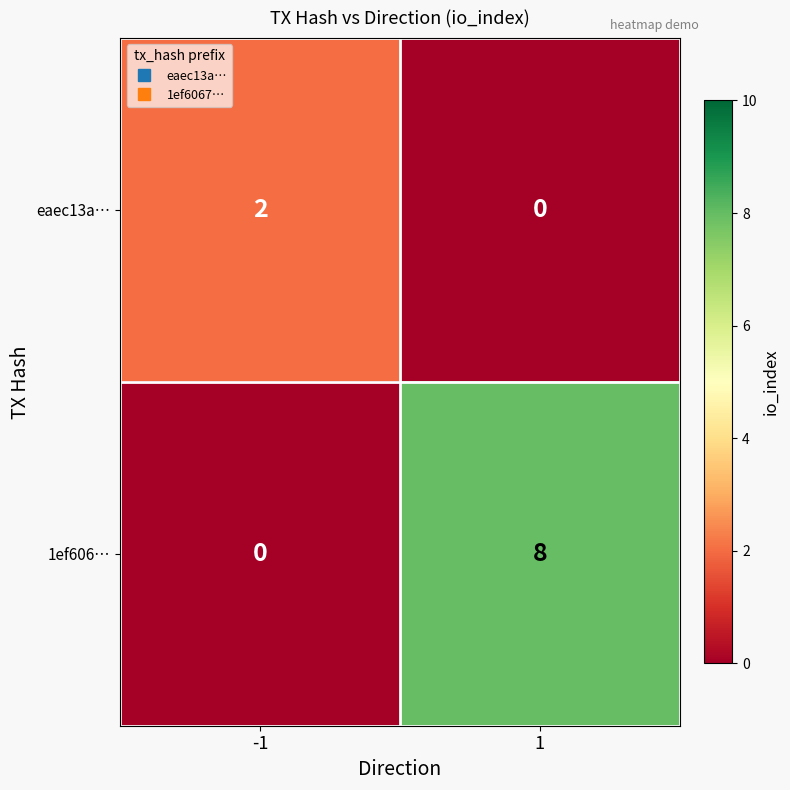

Which series has the largest total across all categories?

1ef606…